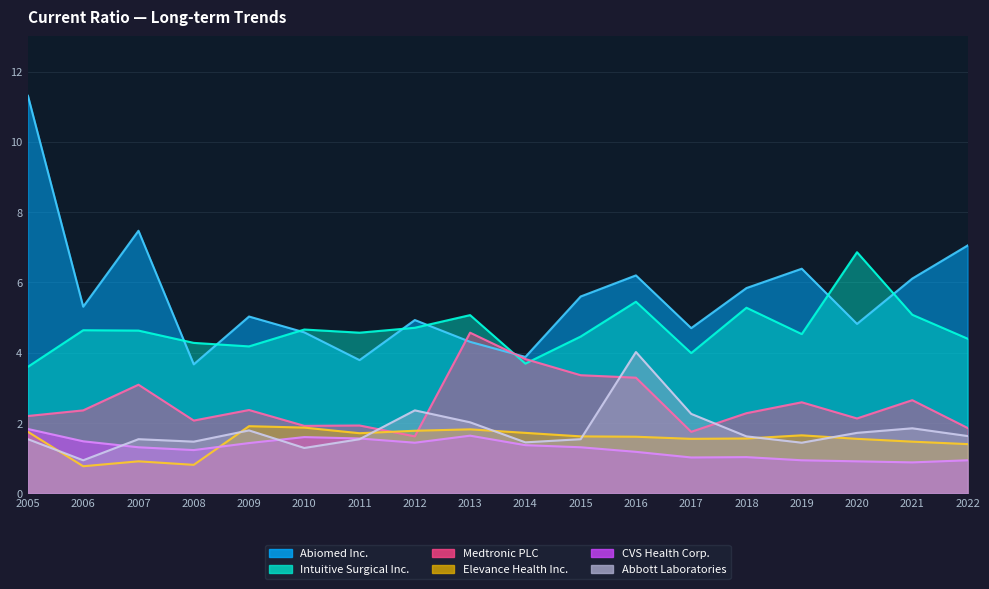

Between 2012 and 2018, which is larger?

2018